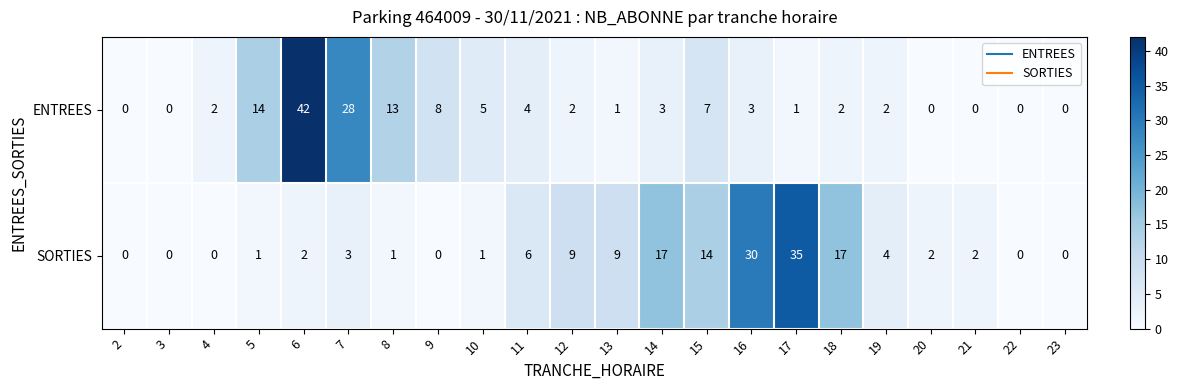

Rank the series by their average value, from highest to lowest.

SORTIES, ENTREES